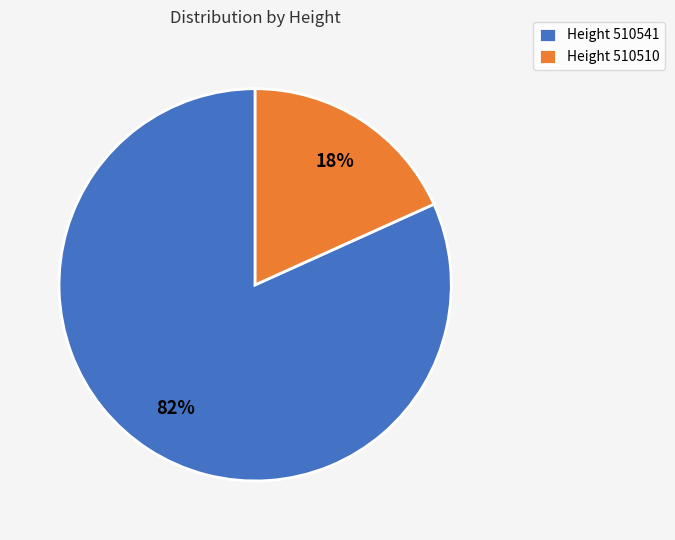

To the nearest percent, what percentage of the pie is Height 510510?

18%